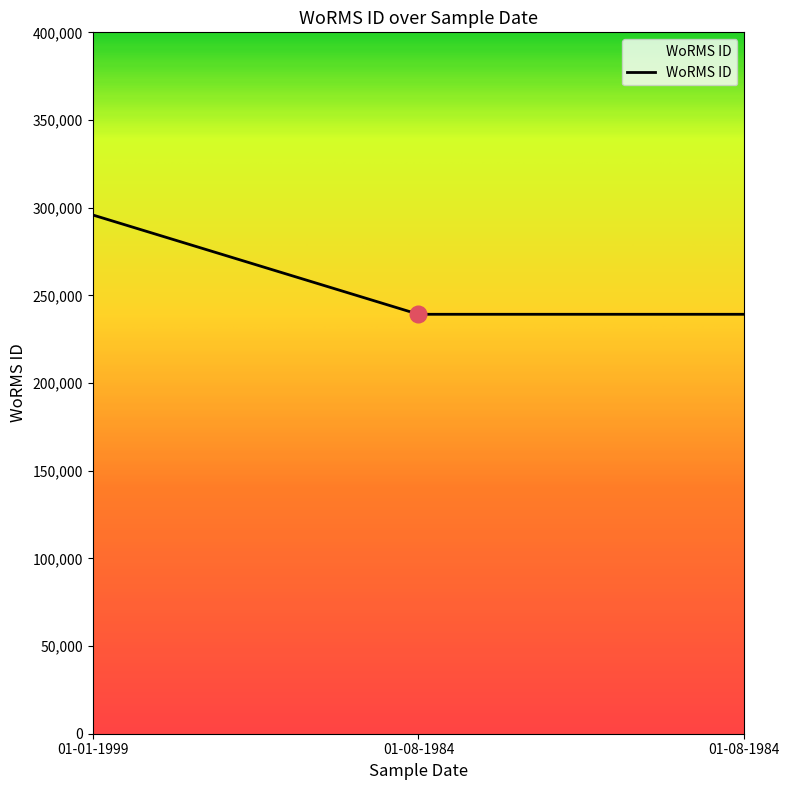

The chart shows a value of 295864 at 01-01-1999. True or false?

True